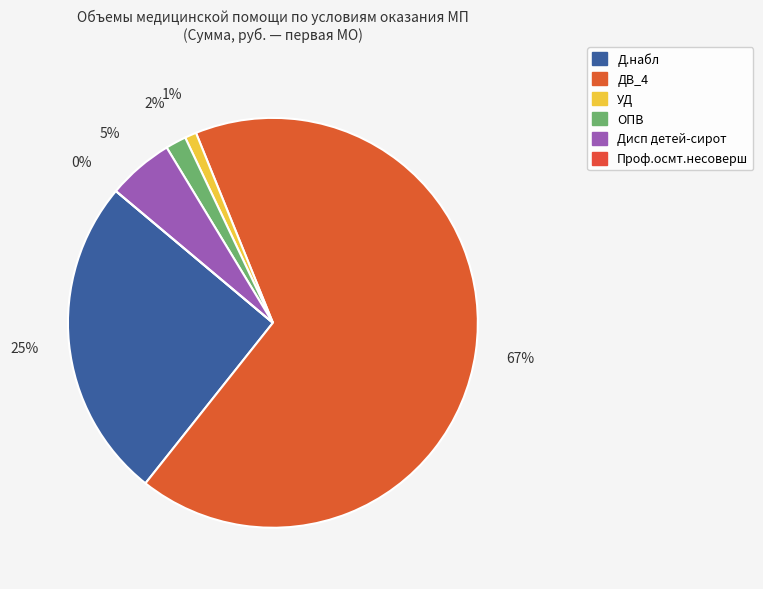

How much of the chart is everything except ОПВ?

98.4%